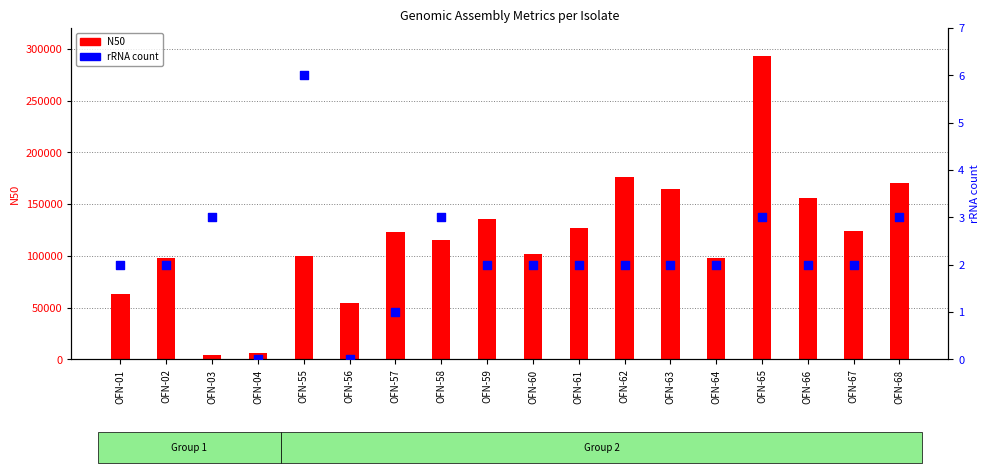

What are all the series names shown in the legend?

N50, rRNA count